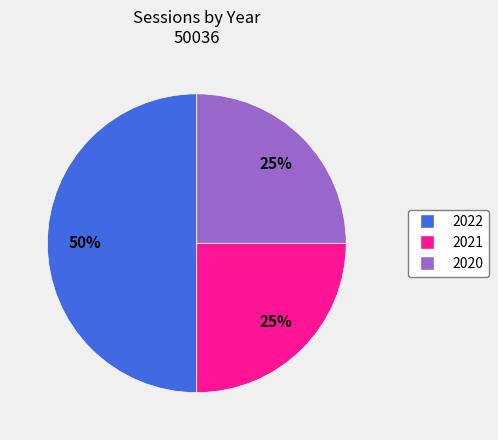

Is the sum of 2022 and 2021 greater than half?

Yes